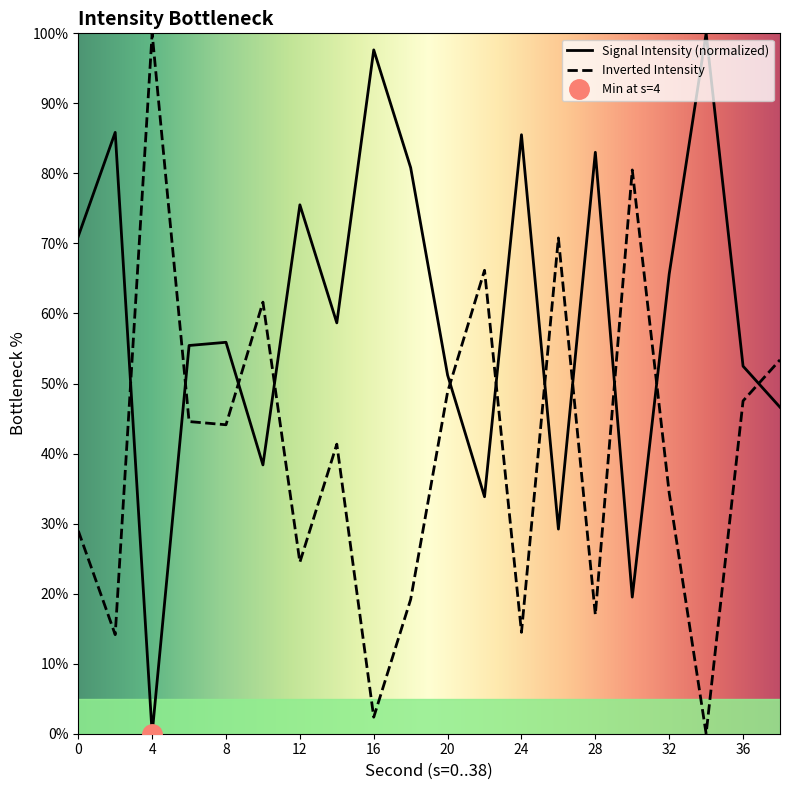

Rank the categories by value from highest to lowest.

34, 16, 2, 24, 28, 18, 12, 0, 32, 14, 8, 6, 36, 20, 38, 10, 22, 26, 30, 4